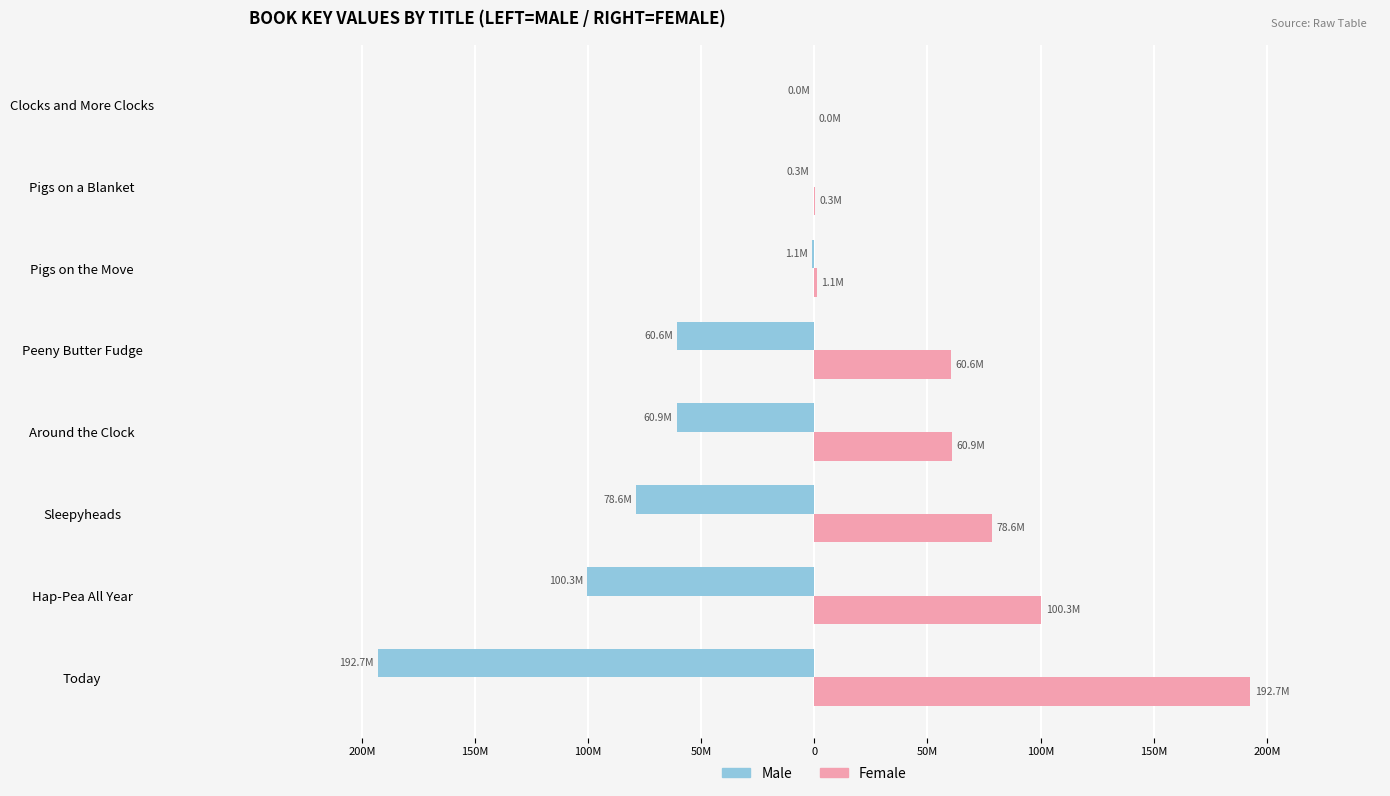

What are all the series names shown in the legend?

Male, Female